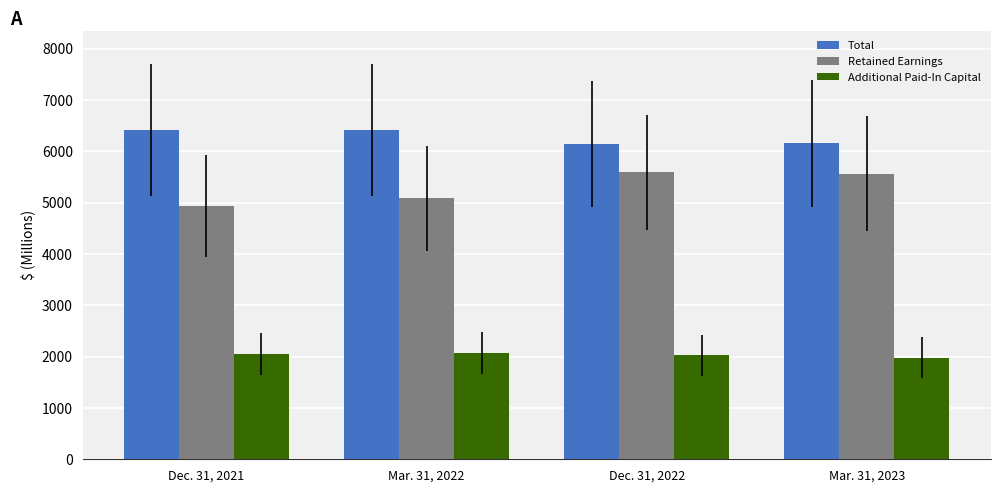

Where is Additional Paid-In Capital nearest to the value 2024?

Dec. 31, 2022